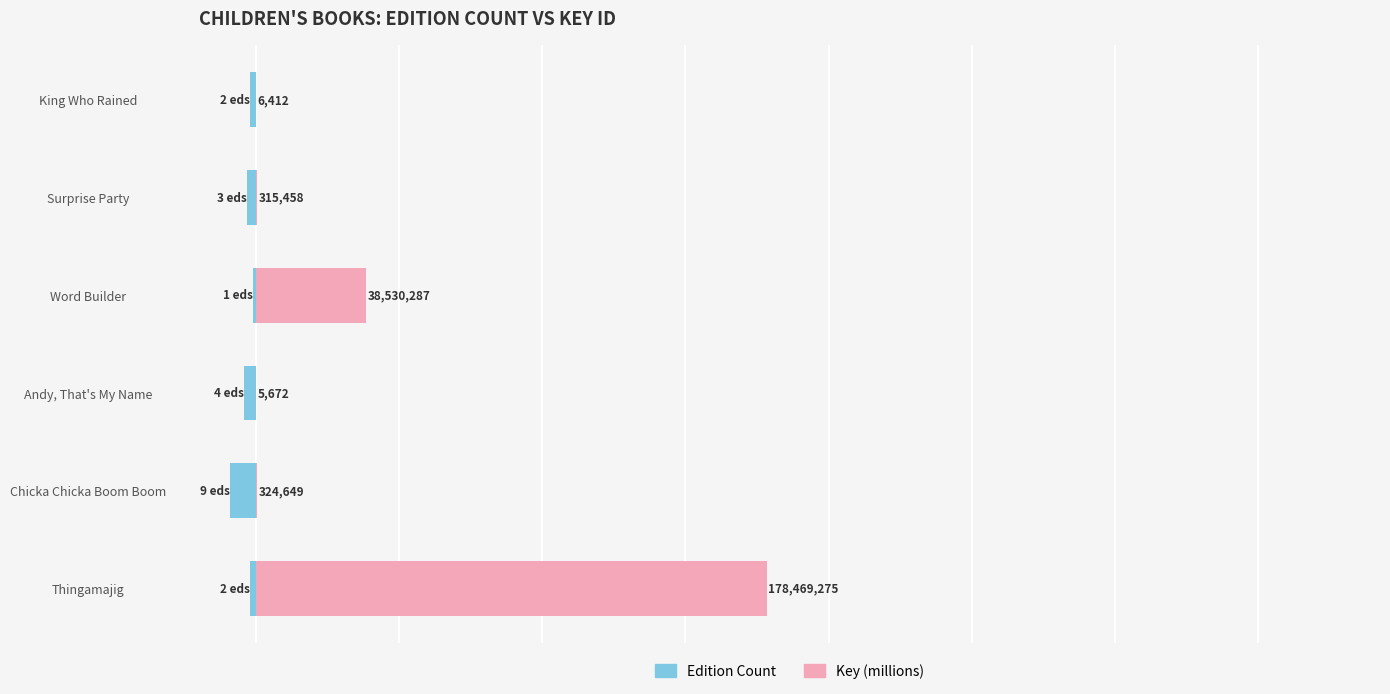

What are all the series names shown in the legend?

Edition Count, Key (millions)